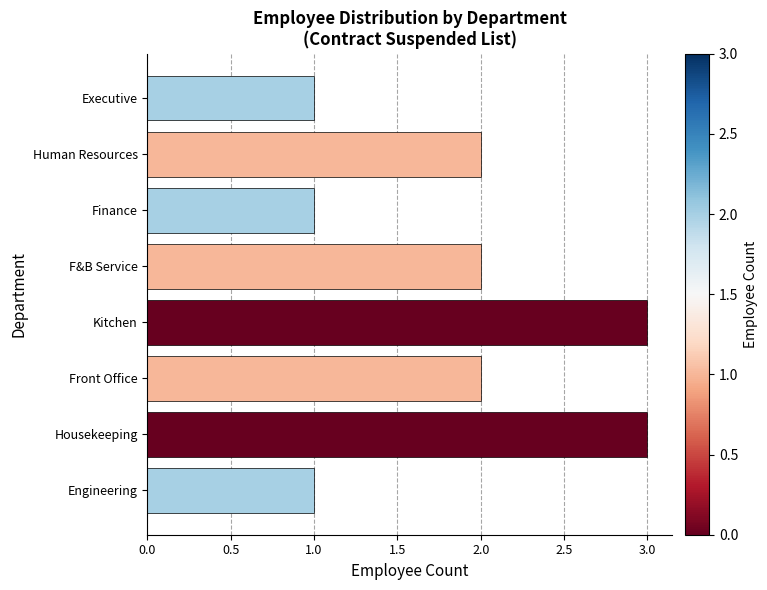

What is the sum of the values at Human Resources and Executive?

3